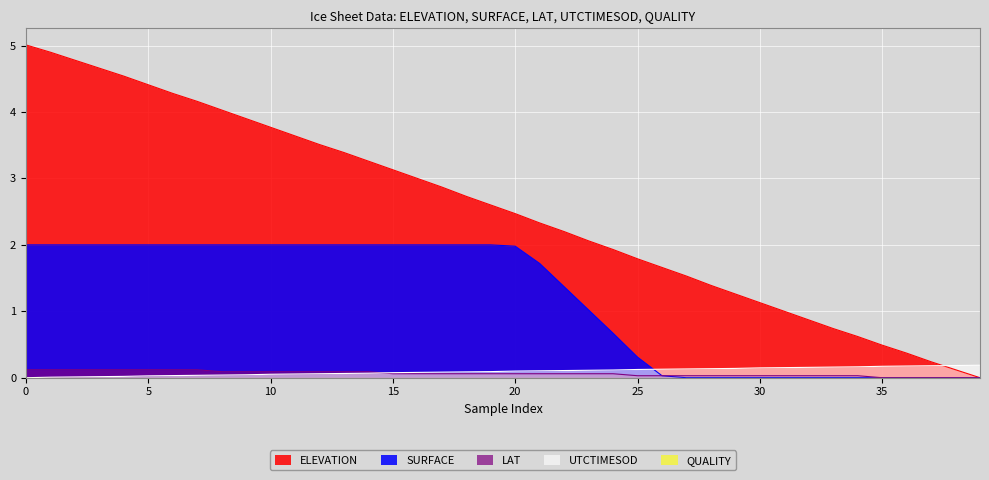

Which series has the largest total across all categories?

ELEVATION